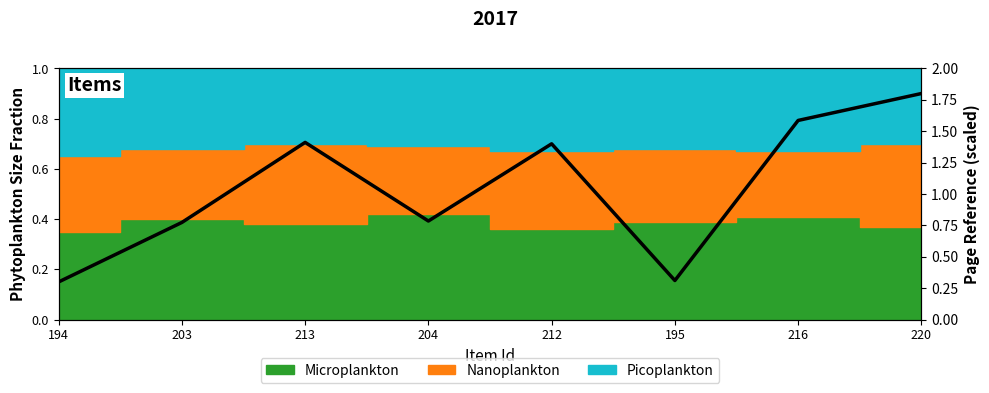

List the labels in order of value, smallest first.

194, 195, 203, 204, 212, 213, 216, 220